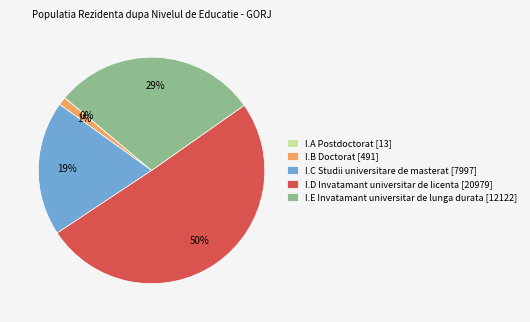

What is the ratio of the value at I.D Invatamant universitar de licenta [20979] to the value at I.E Invatamant universitar de lunga durata [12122]?

1.7